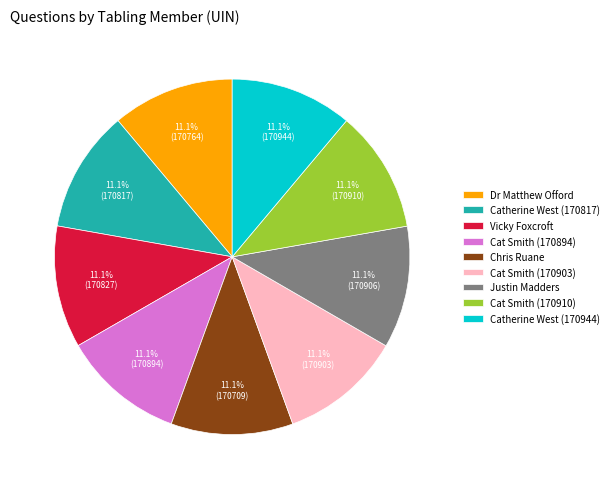

What portion of the pie excludes Justin Madders?

88.9%